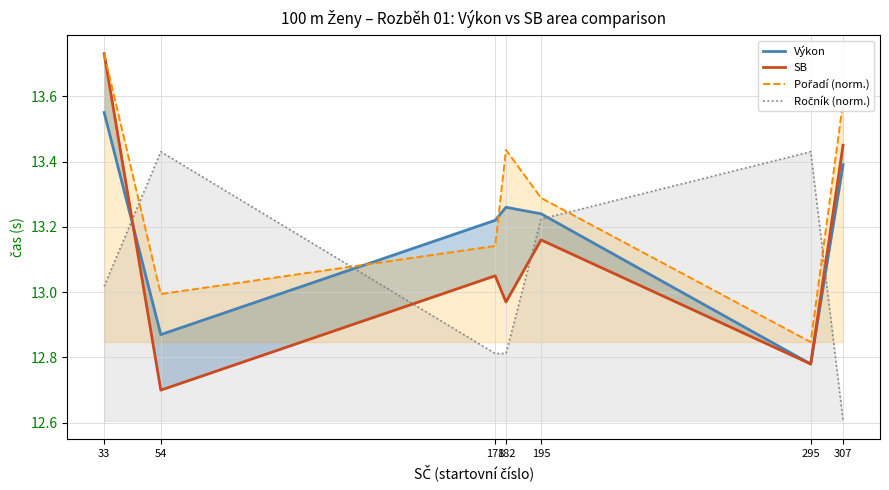

How many interior local valleys does the Výkon series have?

2